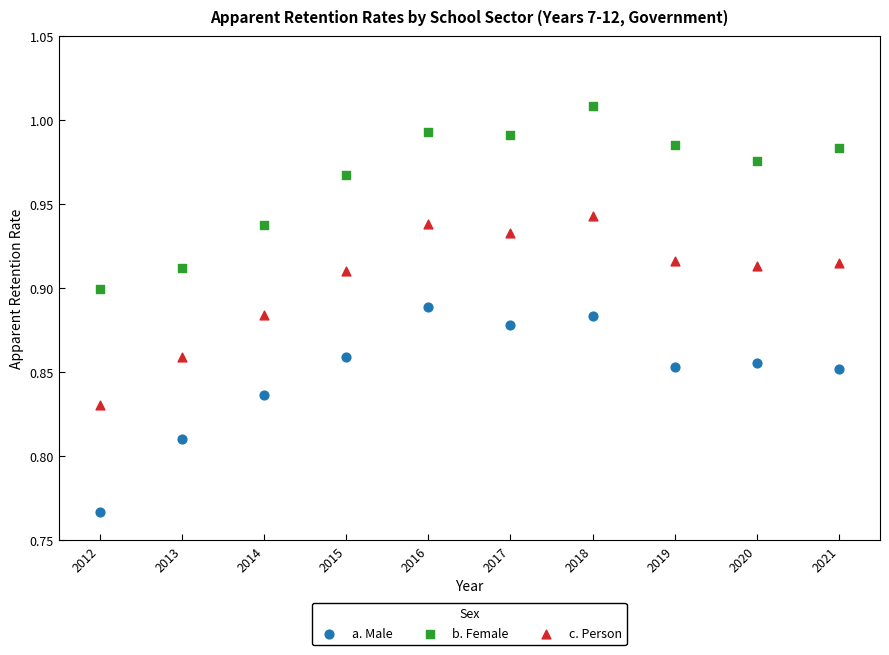

Which series reaches the minimum Y coordinate?

a. Male